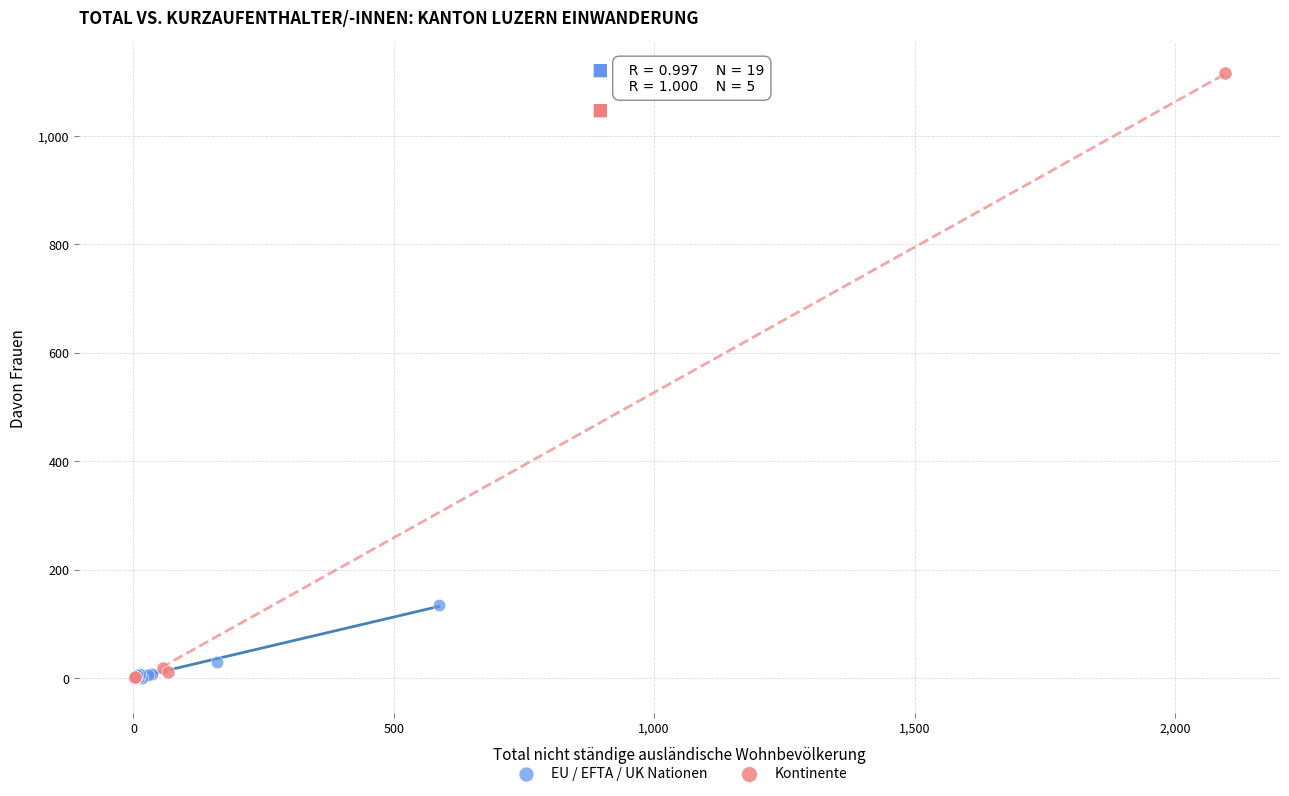

Which series has the largest Y range (max minus min)?

Kontinente